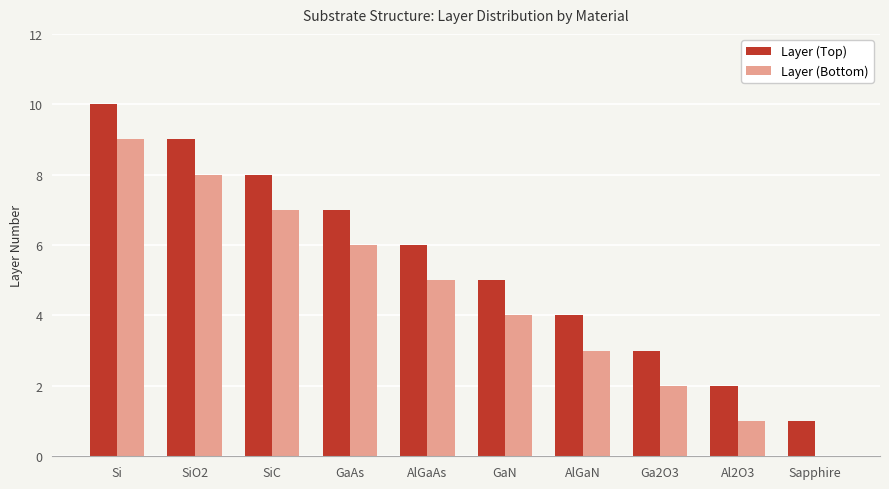

What is the total value across all series at SiC?

15